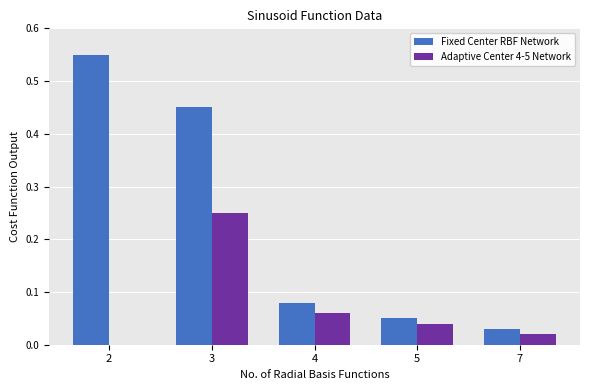

Which series changed the most between 3 and 4?

Fixed Center RBF Network